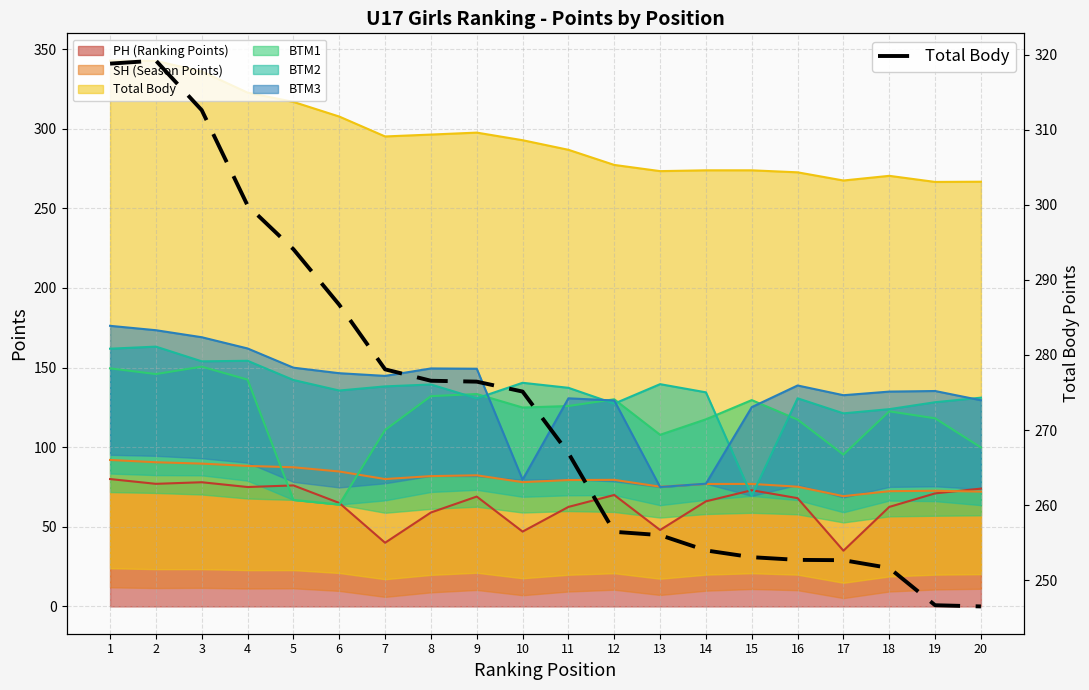

What is the sum of the values at 11 and 14?

520.9